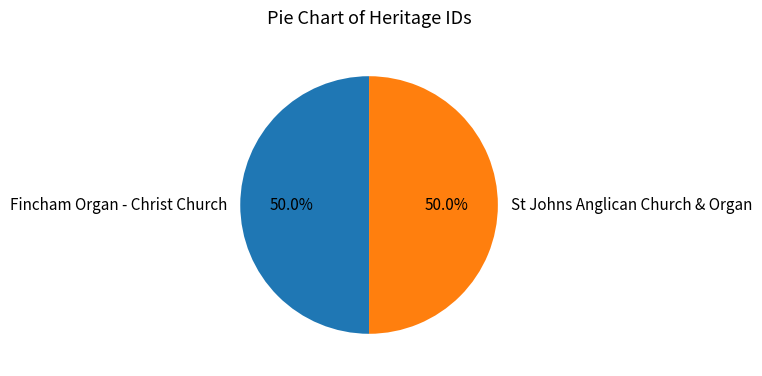

What is the total percentage of St Johns Anglican Church & Organ and Fincham Organ - Christ Church?

100.0%